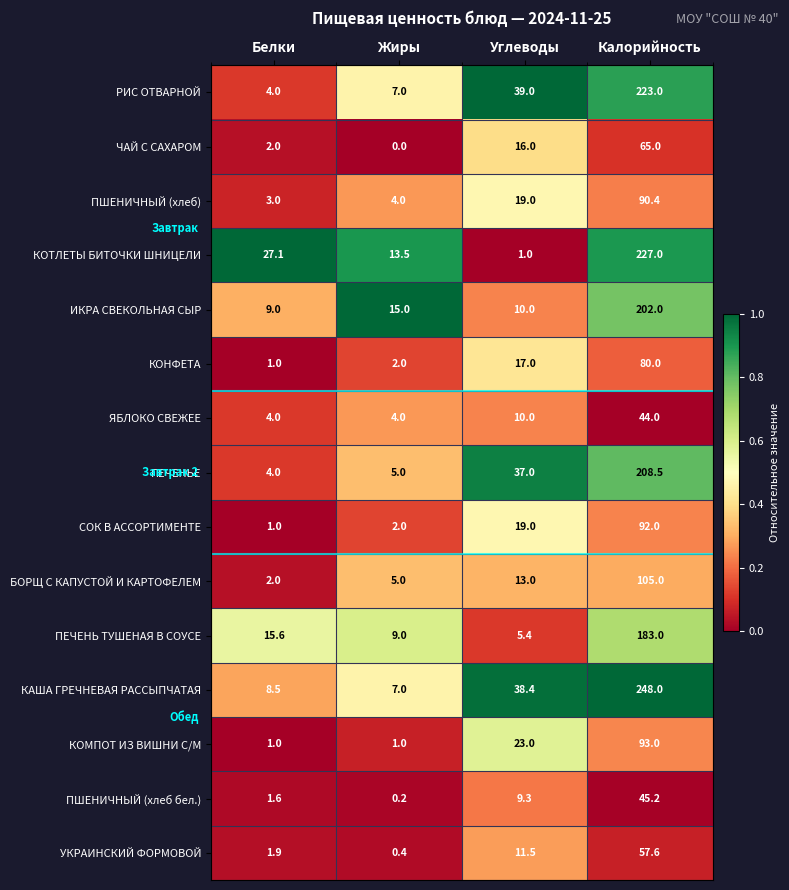

Rank the series by their maximum value, from lowest to highest.

ЯБЛОКО СВЕЖЕЕ, ПШЕНИЧНЫЙ (хлеб бел.), УКРАИНСКИЙ ФОРМОВОЙ, ЧАЙ С САХАРОМ, КОНФЕТА, ПШЕНИЧНЫЙ (хлеб), СОК В АССОРТИМЕНТЕ, КОМПОТ ИЗ ВИШНИ С/М, БОРЩ С КАПУСТОЙ И КАРТОФЕЛЕМ, ПЕЧЕНЬ ТУШЕНАЯ В СОУСЕ, ИКРА СВЕКОЛЬНАЯ СЫР, ПЕЧЕНЬЕ, РИС ОТВАРНОЙ, КОТЛЕТЫ БИТОЧКИ ШНИЦЕЛИ, КАША ГРЕЧНЕВАЯ РАССЫПЧАТАЯ